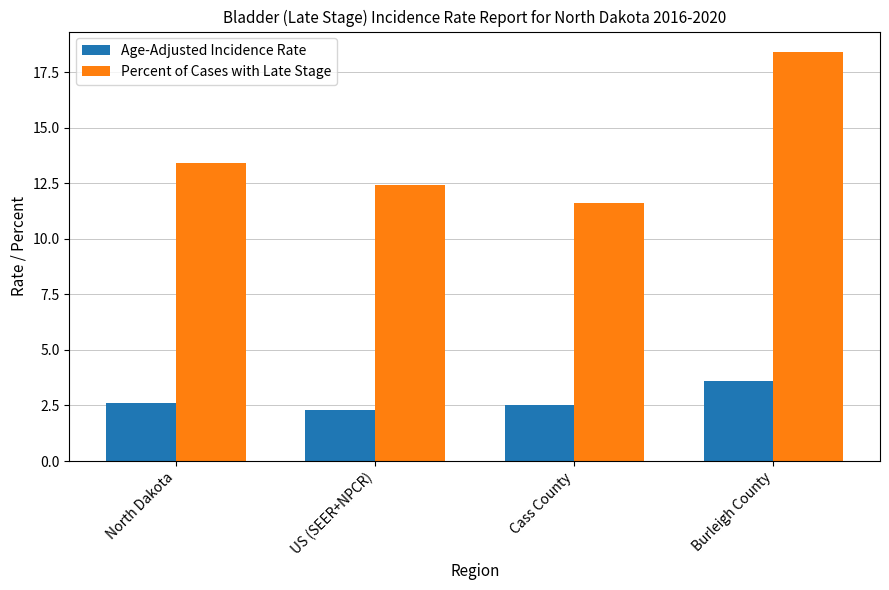

Does the chart contain stacked bars?

No